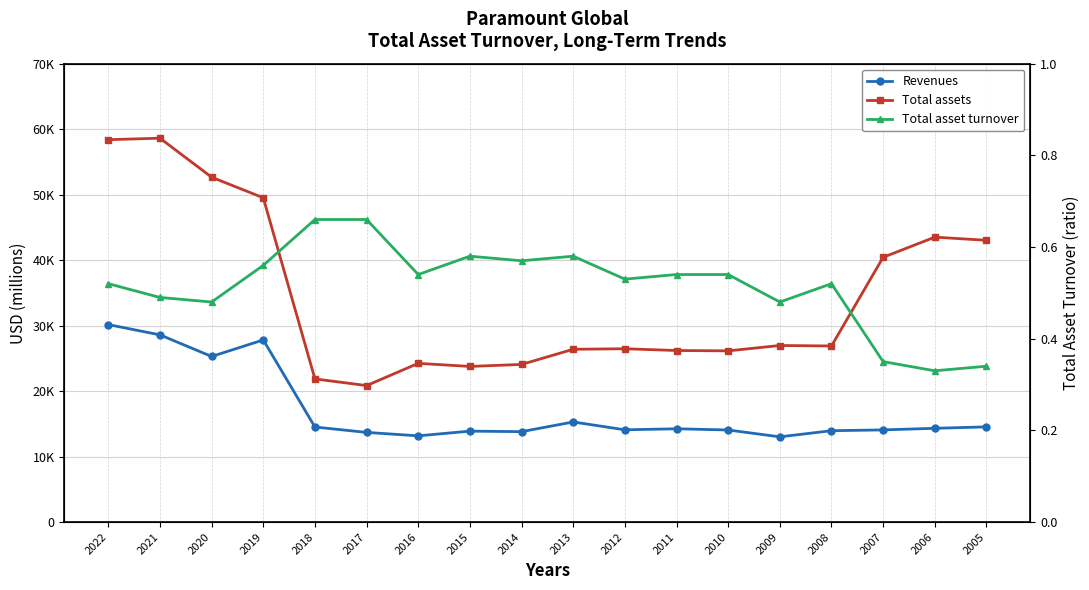

What is the average value of the Total assets series?

34443.6